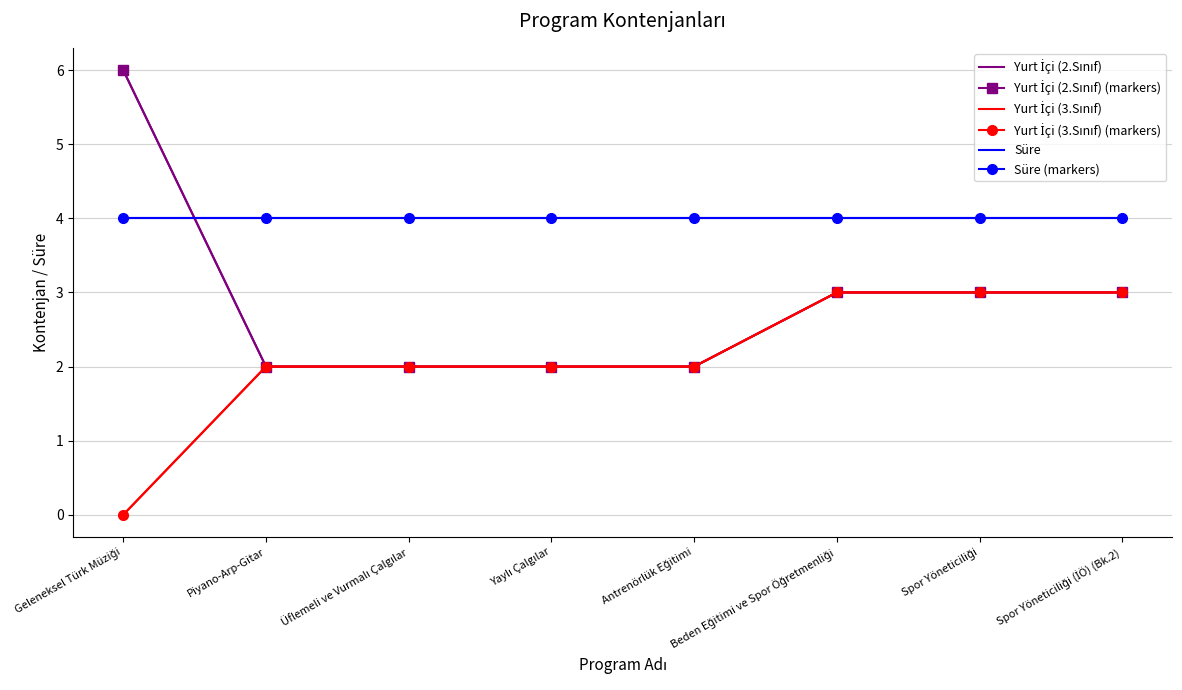

How many positive values does the Yurt İçi (3.Sınıf) series have?

7